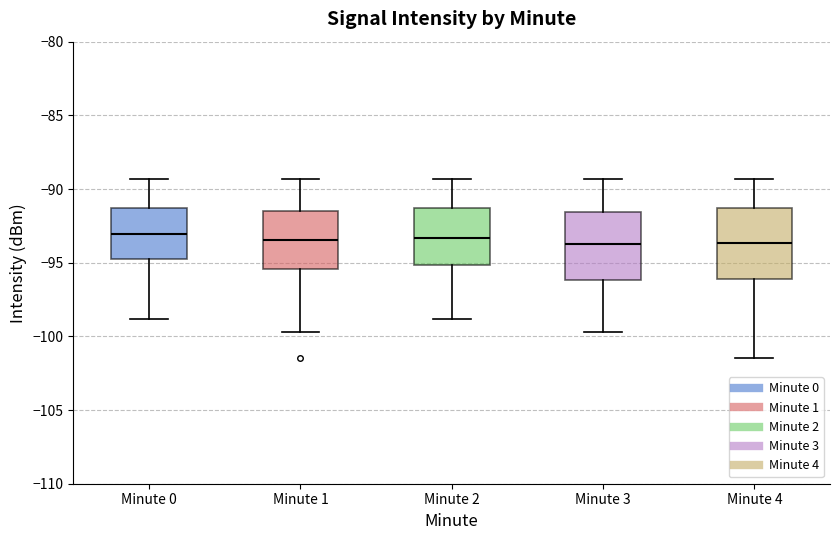

Where does the upper whisker of the box for Minute 4 end on the y-axis? The values are not printed on the chart, so give them approximately, as read against the axis.

-89.5